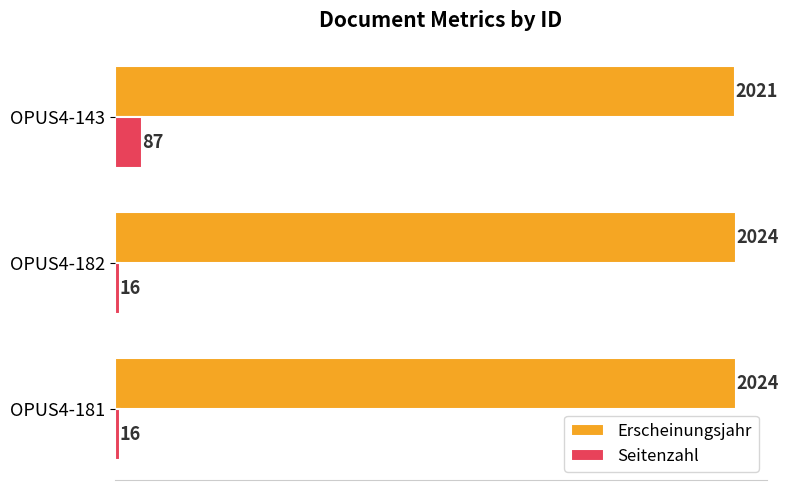

Which series has the largest total across all categories?

Erscheinungsjahr